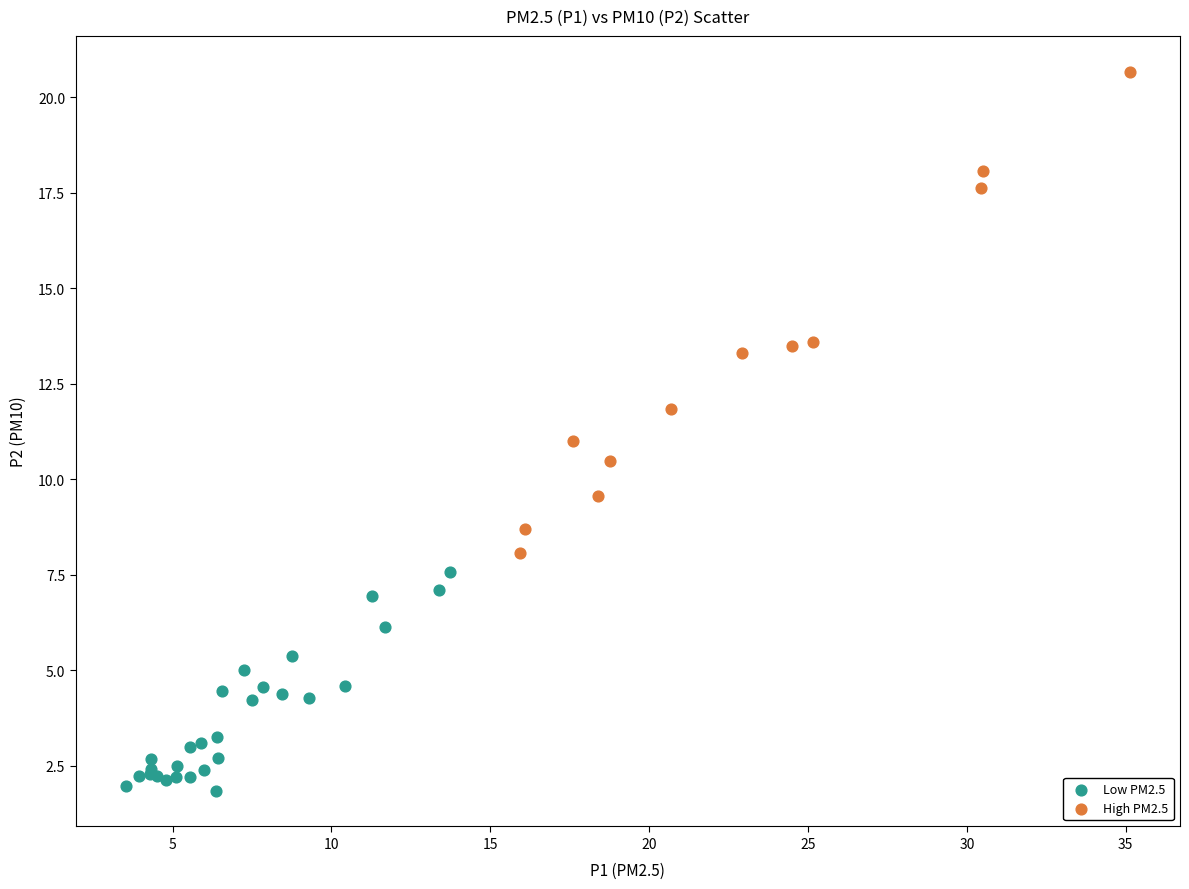

Which series reaches the maximum Y coordinate?

High PM2.5